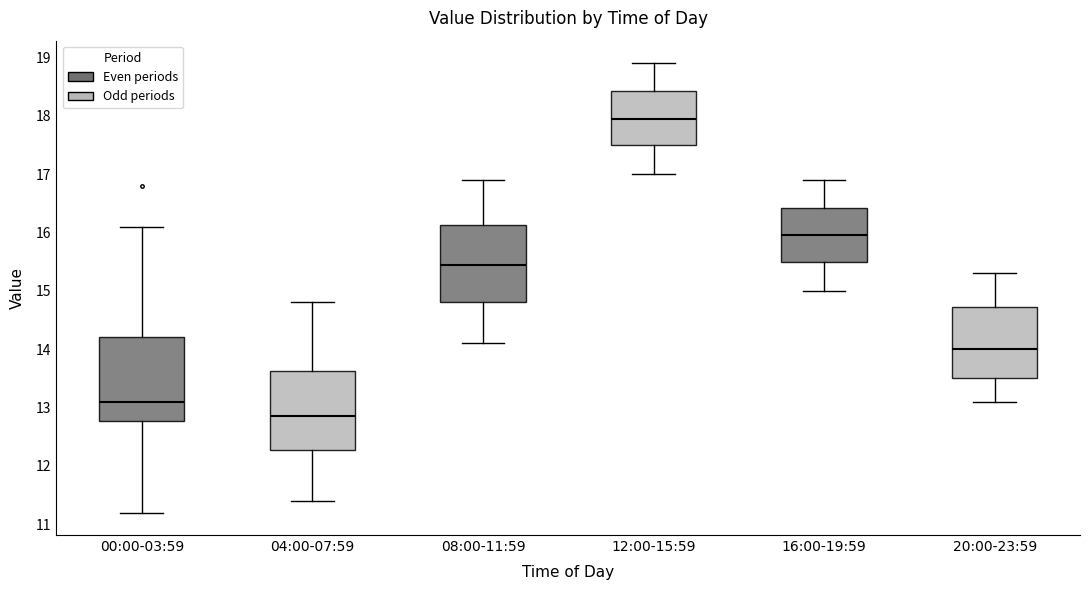

Which box's median line is the lowest?

04:00-07:59